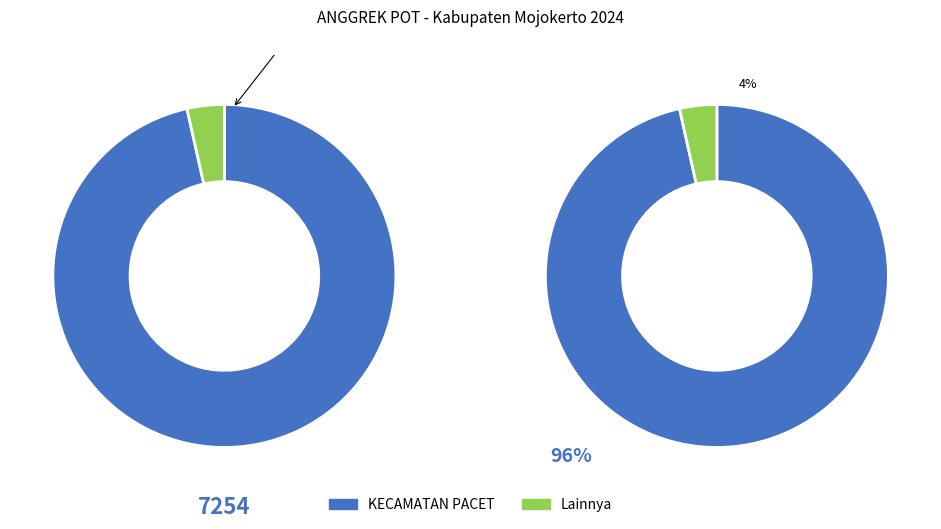

Count the number of slices in the pie.

4